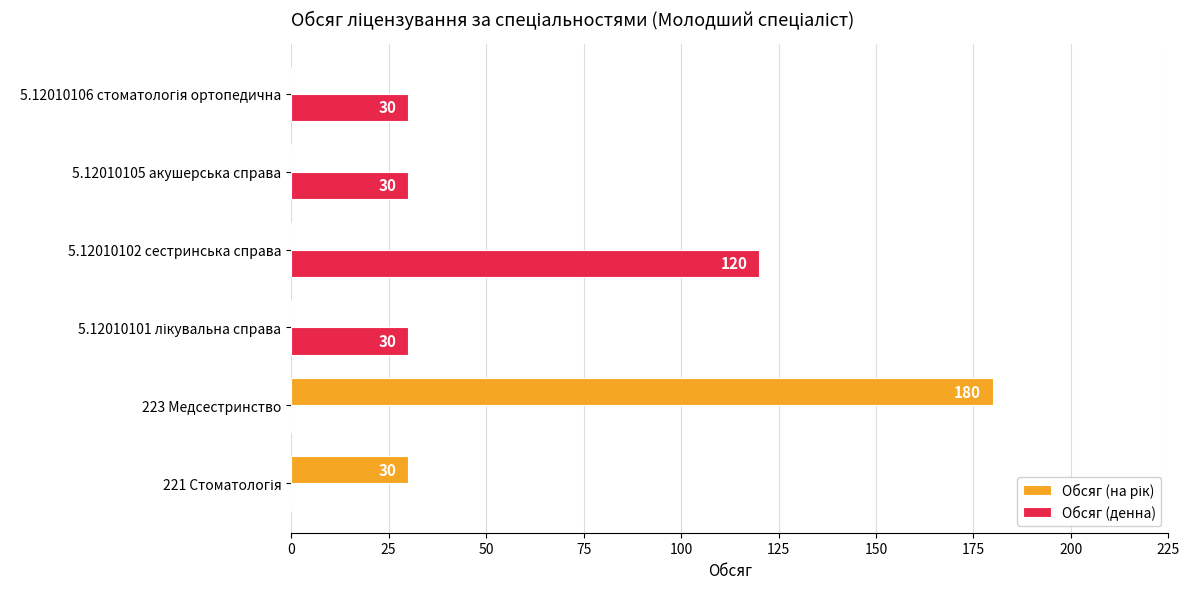

What is the average value of the Обсяг (денна) series?

35